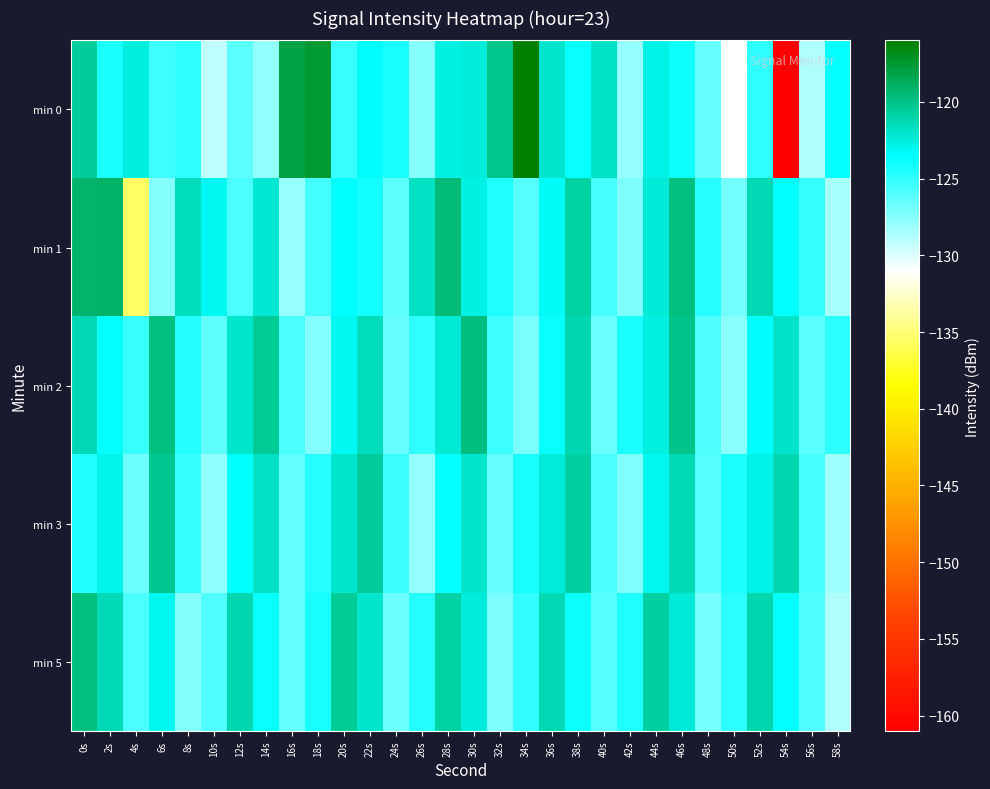

Reading left to right, transcribe all the data shown in this chart.

min 0: 0s=-120.6	2s=-124.3	4s=-122.5	6s=-125.4	8s=-124.9	10s=-129.2	12s=-126.3	14s=-127.8	16s=-118.2	18s=-117.6	20s=-125.2	22s=-123.4	24s=-124.2	26s=-127.5	28s=-122.7	30s=-122.4	32s=-120.2	34s=-116.1	36s=-122.1	38s=-123.8	40s=-121.9	42s=-127.9	44s=-122.8	46s=-123.9	48s=-126.6	50s=-131.0	52s=-124.9	54s=-161.0	56s=-128.7	58s=-123.7
min 1: 0s=-119.2	2s=-119.0	4s=-135.6	6s=-127.5	8s=-121.6	10s=-123.1	12s=-125.7	14s=-122.2	16s=-128.0	18s=-125.5	20s=-123.5	22s=-124.1	24s=-126.3	26s=-121.8	28s=-119.6	30s=-122.7	32s=-124.5	34s=-126.1	36s=-123.3	38s=-120.9	40s=-125.6	42s=-127.2	44s=-122.4	46s=-119.8	48s=-124.7	50s=-126.9	52s=-121.3	54s=-123.6	56s=-125.1	58s=-128.4
min 2: 0s=-121.3	2s=-123.7	4s=-125.2	6s=-119.8	8s=-124.6	10s=-126.3	12s=-122.1	14s=-120.5	16s=-125.8	18s=-127.4	20s=-123.2	22s=-121.6	24s=-126.5	26s=-124.9	28s=-122.3	30s=-119.7	32s=-125.4	34s=-127.1	36s=-123.8	38s=-121.2	40s=-126.7	42s=-124.3	44s=-122.6	46s=-120.1	48s=-125.9	50s=-127.6	52s=-123.4	54s=-121.9	56s=-126.2	58s=-124.8
min 3: 0s=-124.5	2s=-122.9	4s=-126.8	6s=-120.3	8s=-125.1	10s=-127.7	12s=-123.5	14s=-121.8	16s=-126.4	18s=-124.7	20s=-122.1	22s=-120.6	24s=-125.3	26s=-127.9	28s=-123.7	30s=-122.0	32s=-126.6	34s=-124.2	36s=-122.5	38s=-120.8	40s=-125.7	42s=-127.3	44s=-123.1	46s=-121.4	48s=-126.0	50s=-124.4	52s=-122.8	54s=-121.1	56s=-125.6	58s=-128.2
min 5: 0s=-119.8	2s=-121.4	4s=-125.7	6s=-123.1	8s=-127.5	10s=-125.9	12s=-121.2	14s=-123.8	16s=-126.4	18s=-124.2	20s=-120.5	22s=-122.1	24s=-126.8	26s=-124.6	28s=-120.9	30s=-122.5	32s=-127.2	34s=-125.0	36s=-121.3	38s=-123.9	40s=-126.1	42s=-124.5	44s=-120.8	46s=-122.4	48s=-127.0	50s=-124.8	52s=-121.1	54s=-123.7	56s=-125.9	58s=-128.7